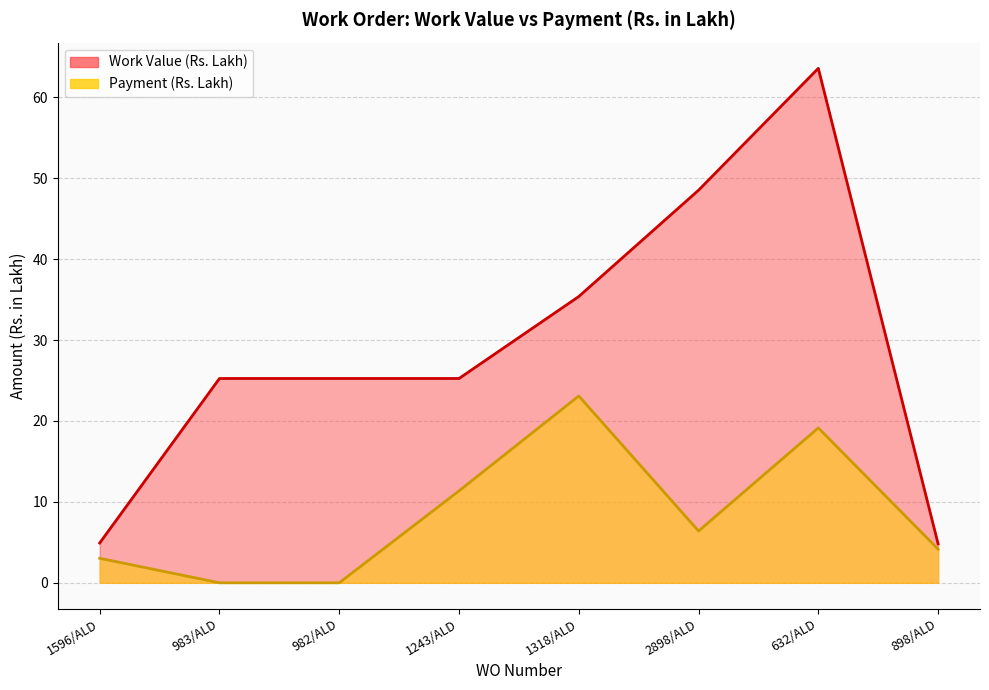

What is the value of the Payment (Rs. Lakh) point at the 8th from the left?

4.2